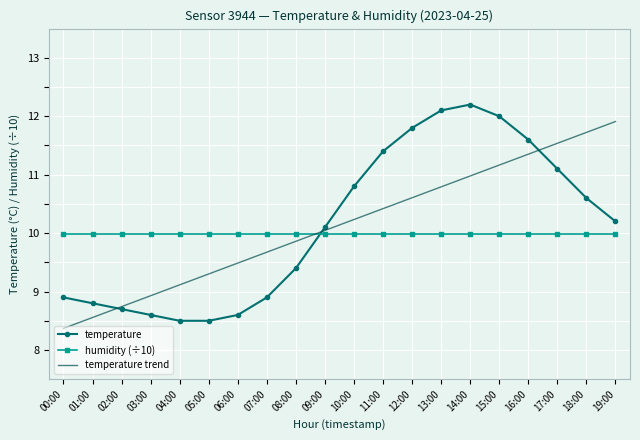

Between 00:00 and 14:00, which series saw the biggest shift?

temperature